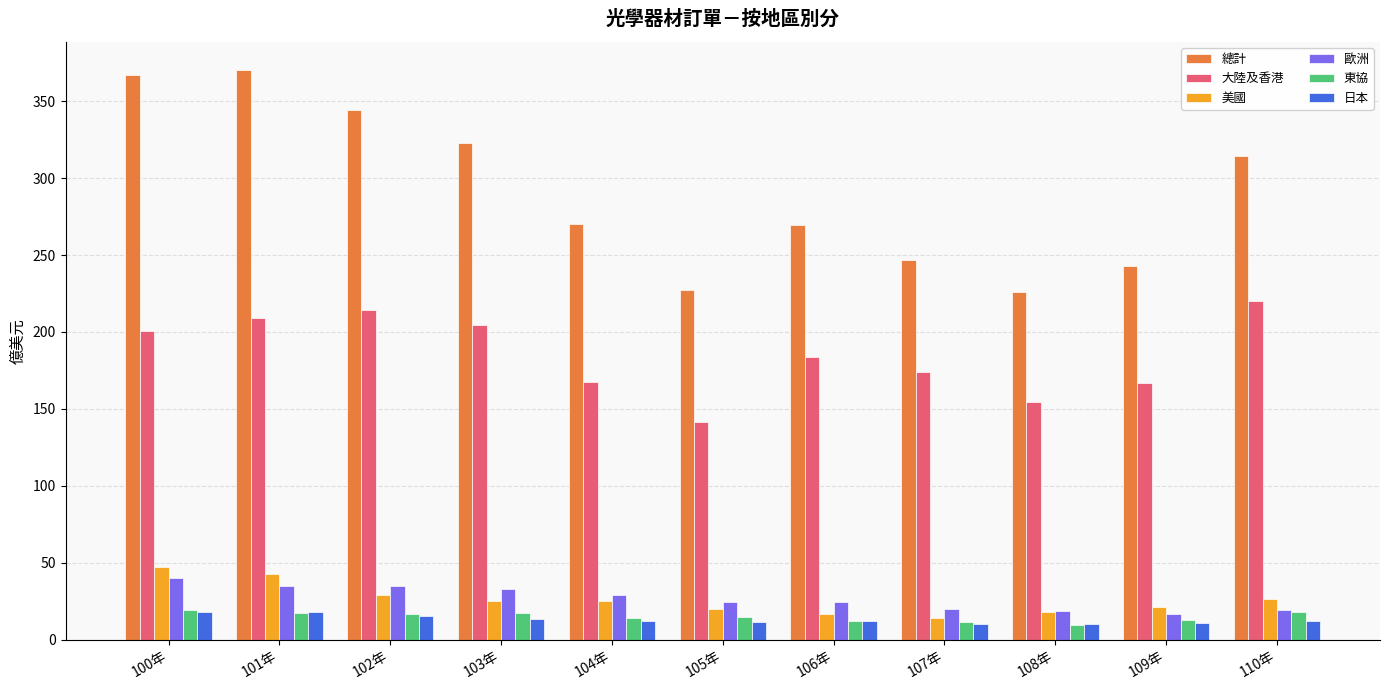

What is the average value of the 歐洲 series?

26.9